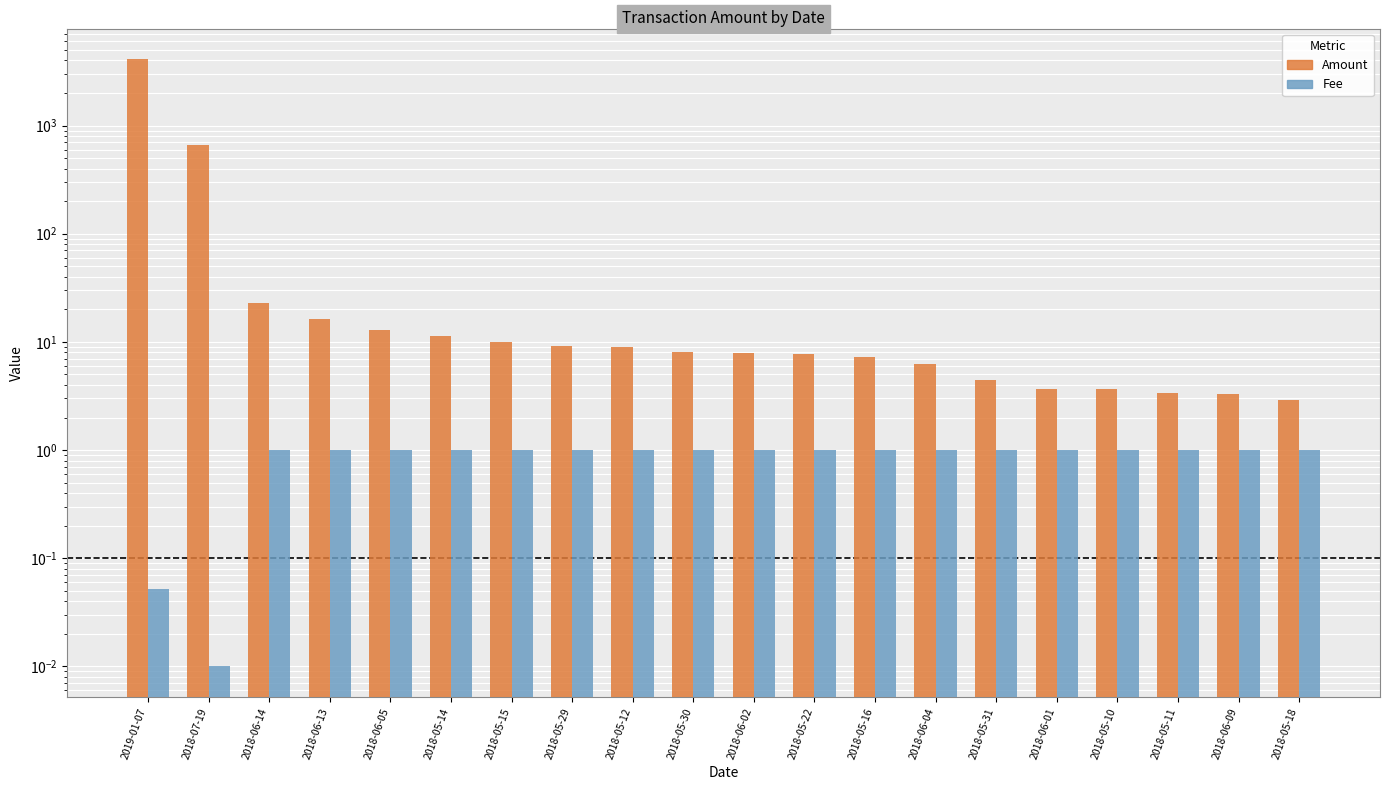

At which category is the sum across all series the highest?

2019-01-07